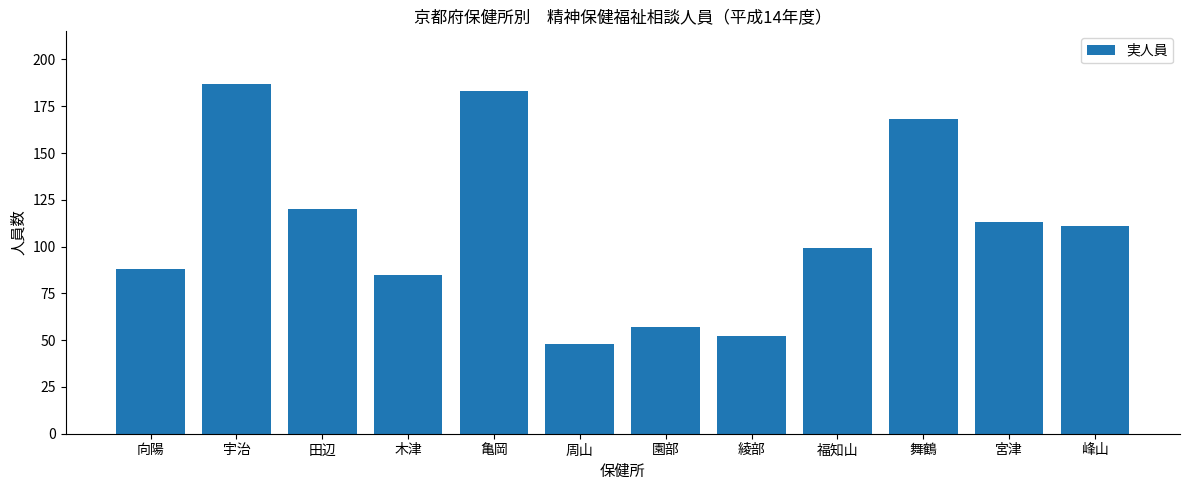

The value at 亀岡 is 183. True or false?

True